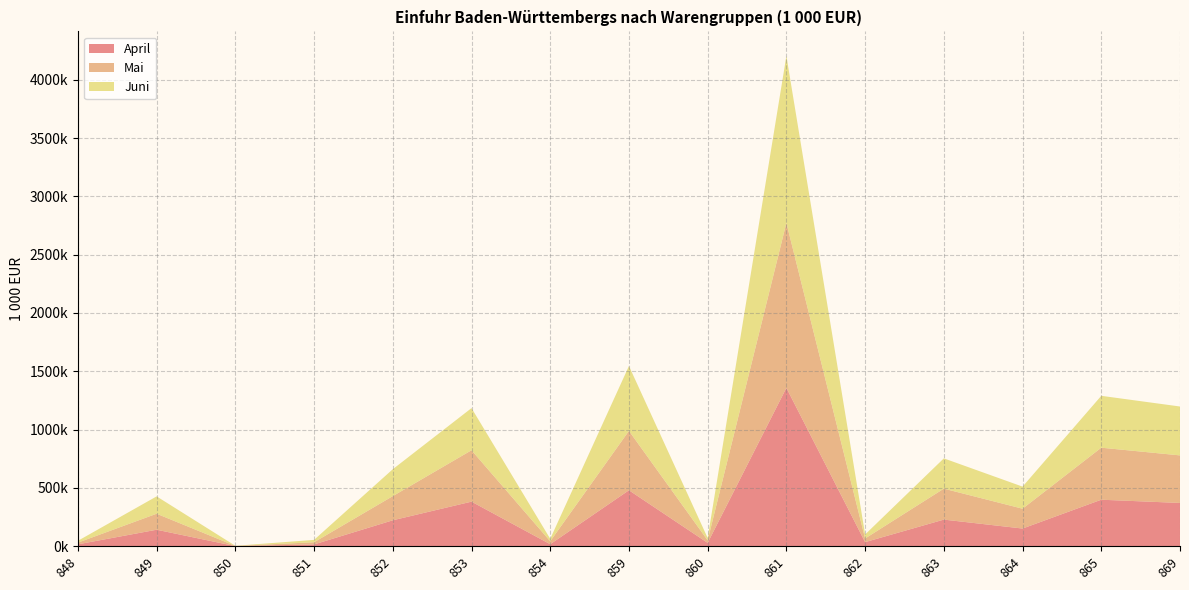

Reading left to right, extract all data points from this chart.

April: 848=16540.4	849=141528.3	850=1003.4	851=15510.1	852=222476.1	853=382386.8	854=17296.4	859=479864.1	860=28841.9	861=1357852.0	862=35164.3	863=228392.0	864=151782.5	865=398880.3	869=371162.9
Mai: 848=14368.0	849=137219.3	850=1382.9	851=18607.7	852=207177.5	853=440587.1	854=25268.4	859=509178.9	860=21758.2	861=1414580.8	862=31278.2	863=265361.1	864=170030.3	865=446100.9	869=407772.3
Juni: 848=15582.4	849=148712.9	850=1411.3	851=20359.4	852=230765.7	853=361448.6	854=21121.2	859=556494.5	860=20396.6	861=1431855.8	862=34405.7	863=259669.1	864=189352.2	865=444756.4	869=419197.6